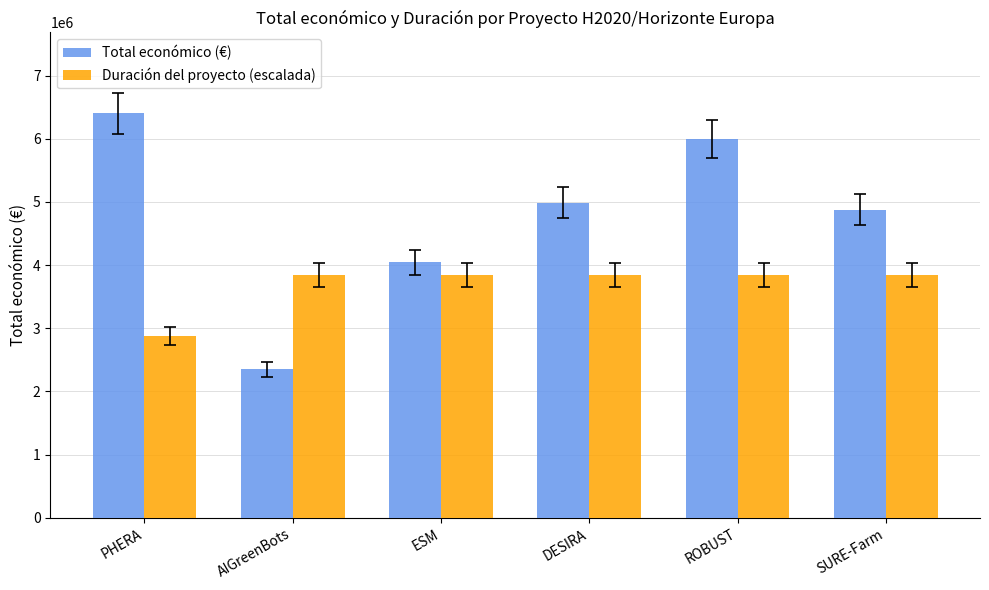

List the series in order of their peak value, highest first.

Total económico (€), Duración del proyecto (escalada)